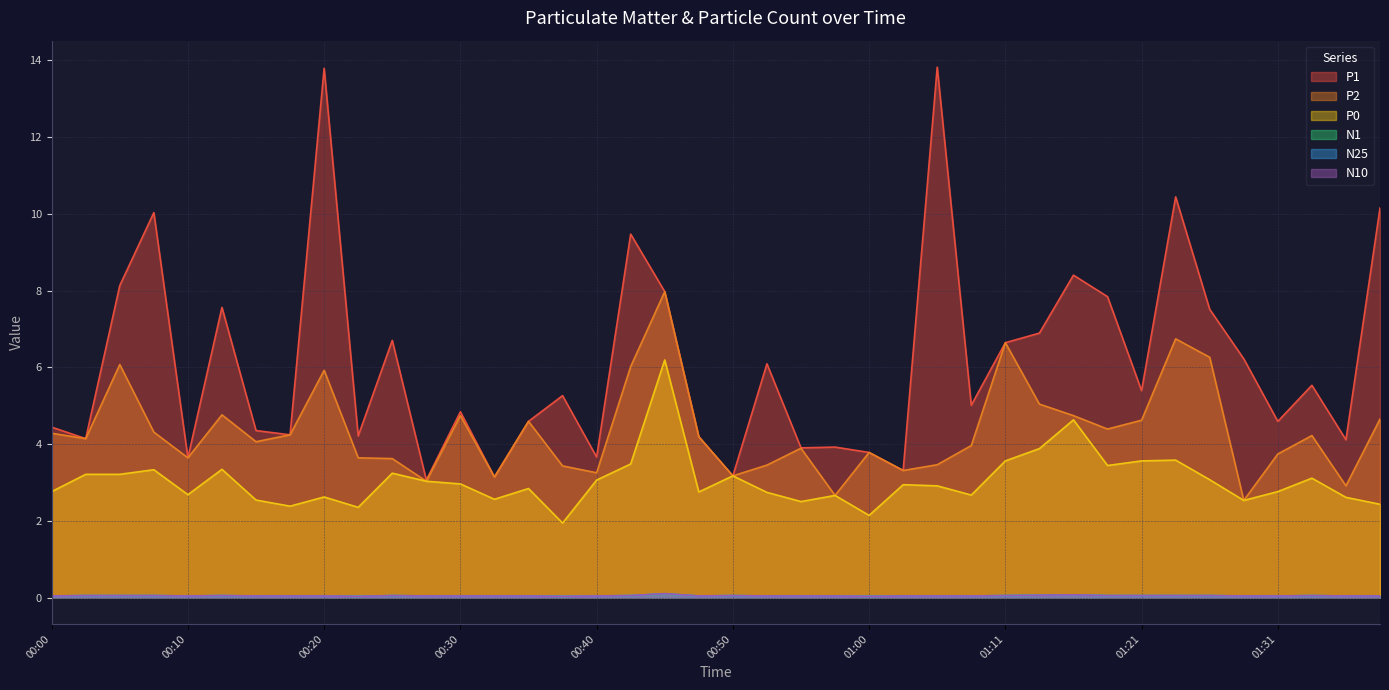

How many data points in P0 are above 2?

39